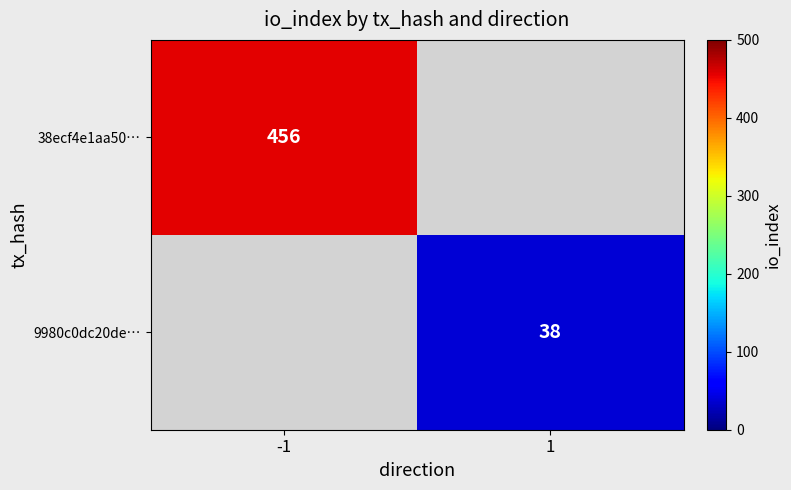

True or false: 9980c0dc20de… has a value of 38 at 1.

True